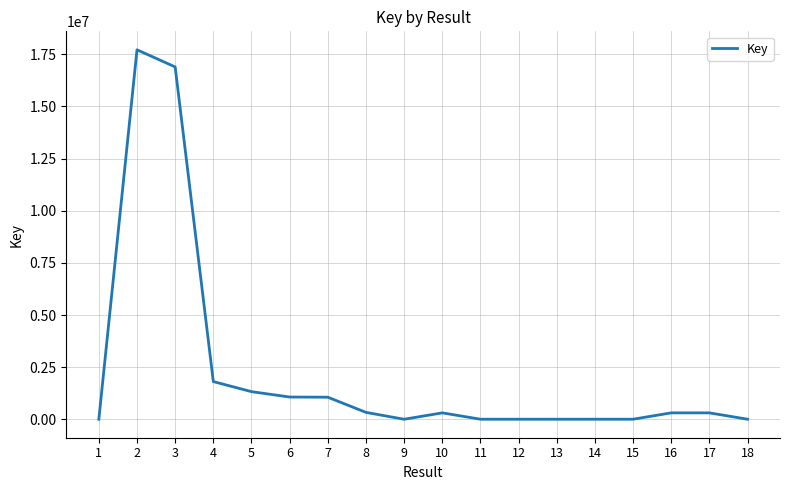

What is the difference between the maximum and minimum values?

17709770